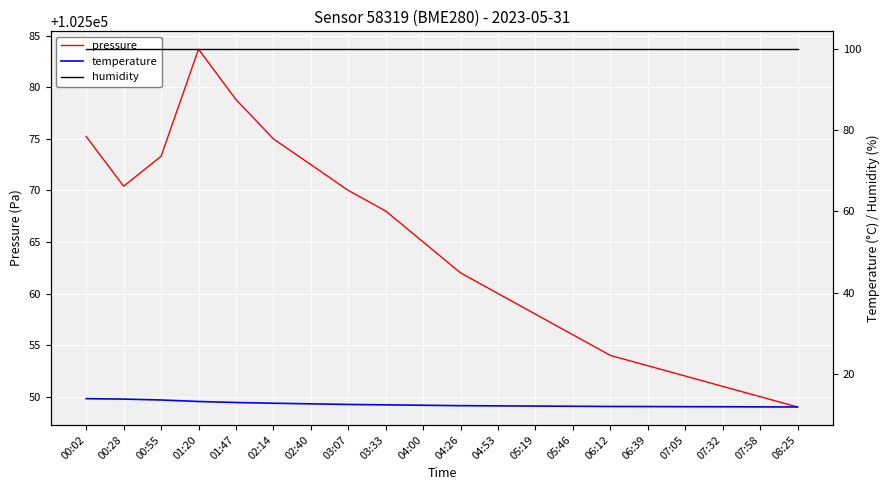

What position from the left is 05:19?

13